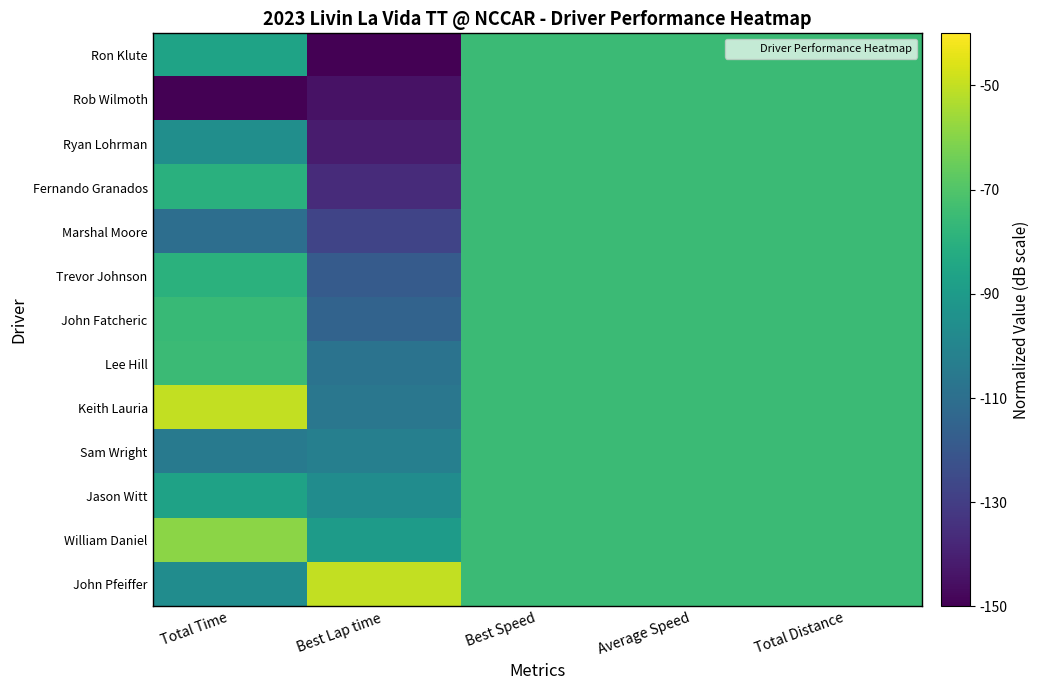

Reading left to right, what are all the values shown in this chart?

Ron Klute: Total Time=-86.2	Best Lap time=-150.0	Best Speed=-75.0	Average Speed=-75.0	Total Distance=-75.0
Rob Wilmoth: Total Time=-150.0	Best Lap time=-144.7	Best Speed=-75.0	Average Speed=-75.0	Total Distance=-75.0
Ryan Lohrman: Total Time=-95.8	Best Lap time=-141.7	Best Speed=-75.0	Average Speed=-75.0	Total Distance=-75.0
Fernando Granados: Total Time=-80.3	Best Lap time=-136.3	Best Speed=-75.0	Average Speed=-75.0	Total Distance=-75.0
Marshal Moore: Total Time=-110.4	Best Lap time=-127.6	Best Speed=-75.0	Average Speed=-75.0	Total Distance=-75.0
Trevor Johnson: Total Time=-79.6	Best Lap time=-118.3	Best Speed=-75.0	Average Speed=-75.0	Total Distance=-75.0
John Fatcheric: Total Time=-76.0	Best Lap time=-115.2	Best Speed=-75.0	Average Speed=-75.0	Total Distance=-75.0
Lee Hill: Total Time=-75.2	Best Lap time=-108.2	Best Speed=-75.0	Average Speed=-75.0	Total Distance=-75.0
Keith Lauria: Total Time=-50.0	Best Lap time=-106.3	Best Speed=-75.0	Average Speed=-75.0	Total Distance=-75.0
Sam Wright: Total Time=-104.9	Best Lap time=-102.7	Best Speed=-75.0	Average Speed=-75.0	Total Distance=-75.0
Jason Witt: Total Time=-86.7	Best Lap time=-96.4	Best Speed=-75.0	Average Speed=-75.0	Total Distance=-75.0
William Daniel: Total Time=-59.3	Best Lap time=-89.7	Best Speed=-75.0	Average Speed=-75.0	Total Distance=-75.0
John Pfeiffer: Total Time=-96.5	Best Lap time=-50.0	Best Speed=-75.0	Average Speed=-75.0	Total Distance=-75.0